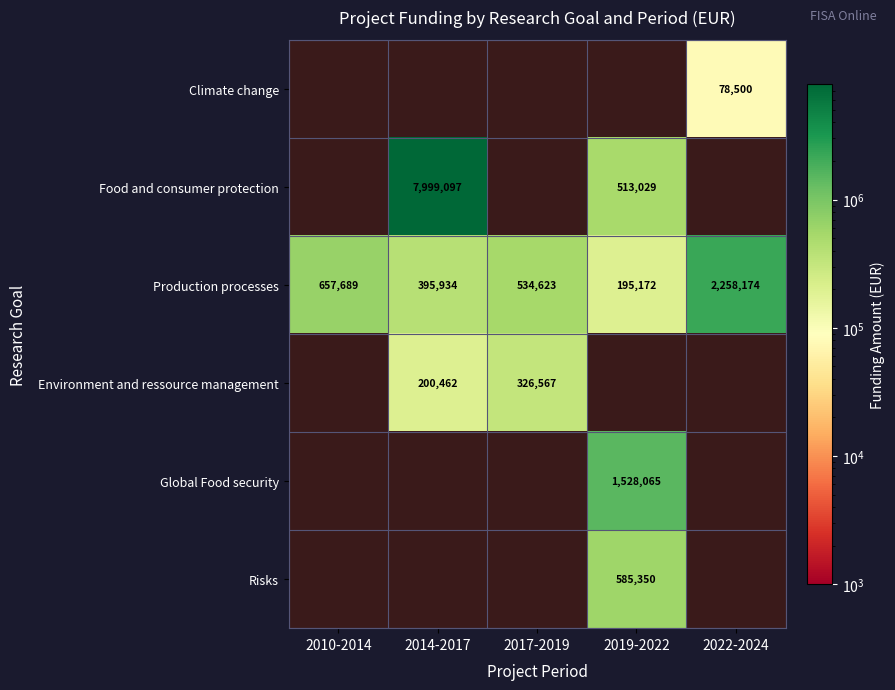

How many values in the Production processes series are below 534623?

2